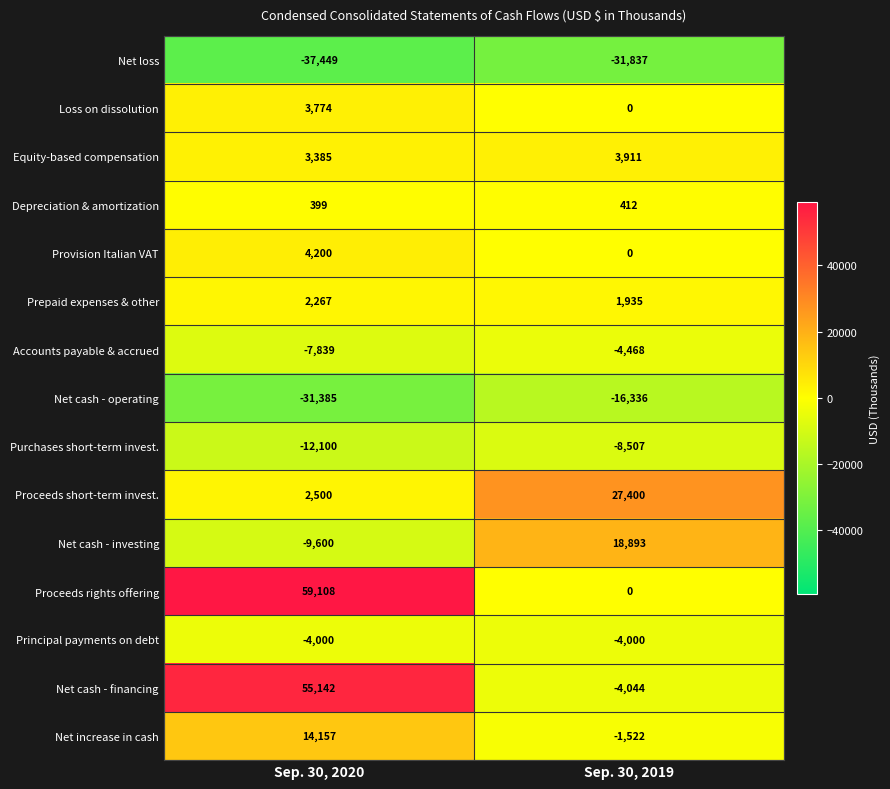

What is the difference between the Purchases short-term invest. values at Sep. 30, 2019 and Sep. 30, 2020?

3593